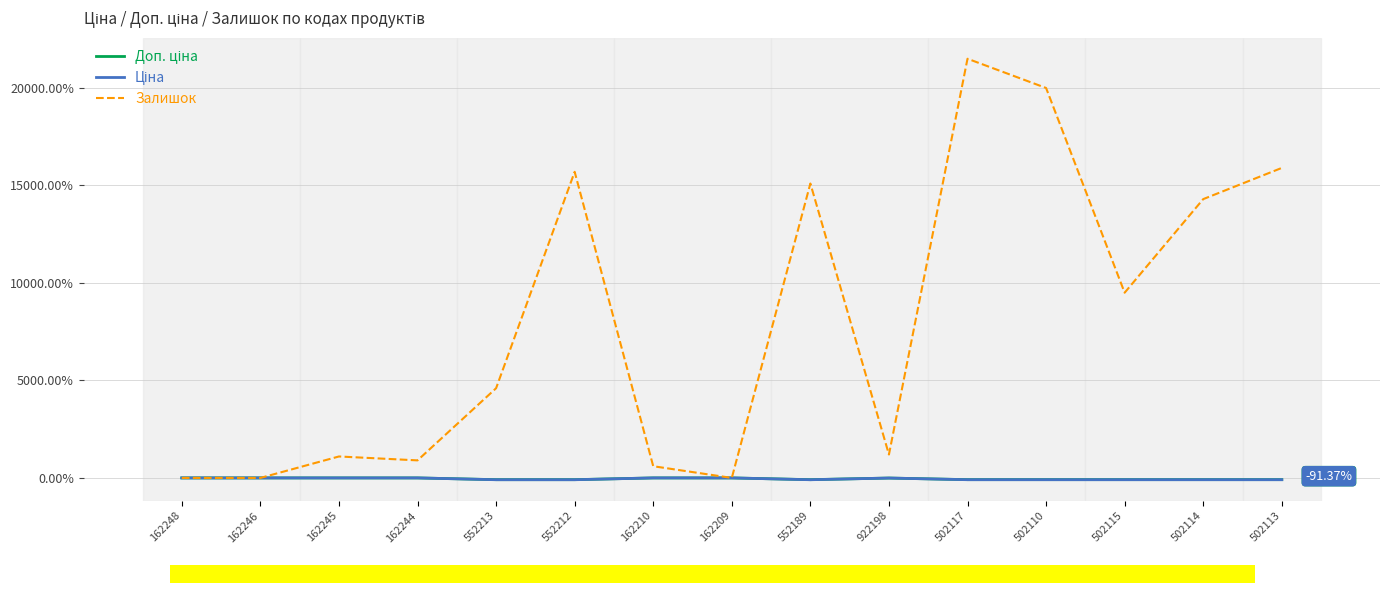

Which series has the largest total across all categories?

Залишок